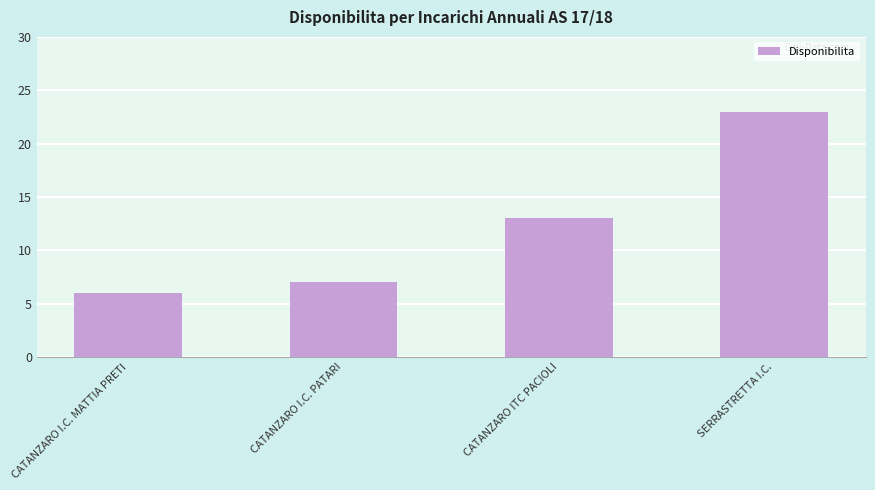

What is the ratio of the value at SERRASTRETTA I.C. to the value at CATANZARO I.C. PATARI?

3.3